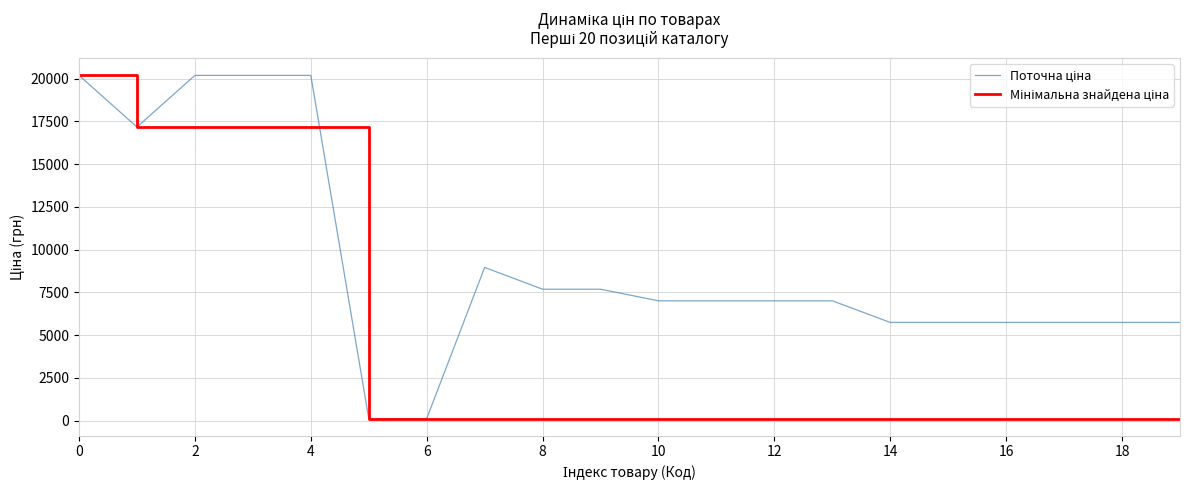

Which label corresponds to the smallest value in the chart?

10